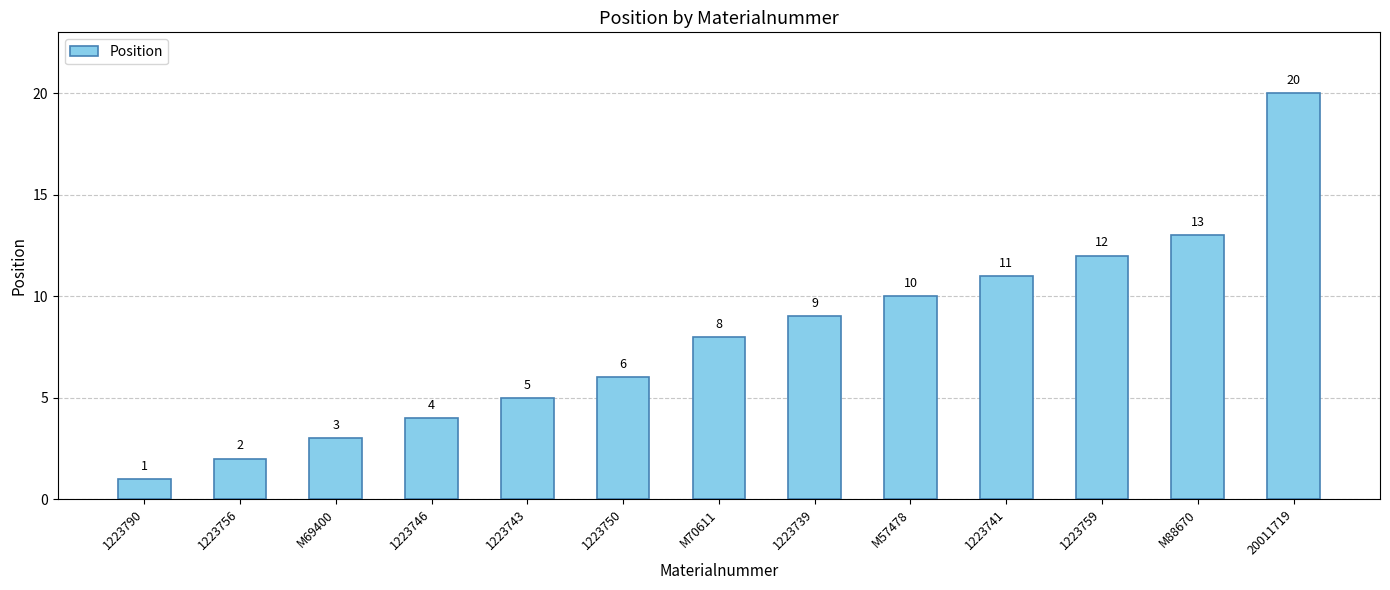

What value does the data have at M70611, to the nearest 5?

10